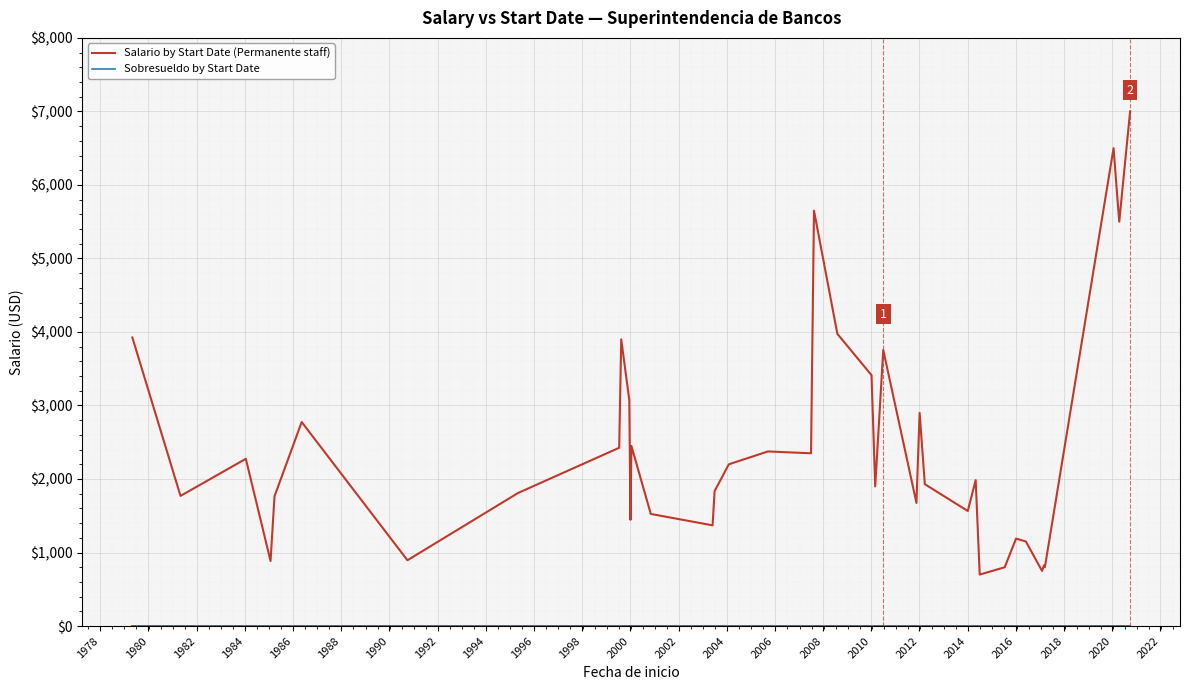

What is the maximum value shown in the chart?

7000